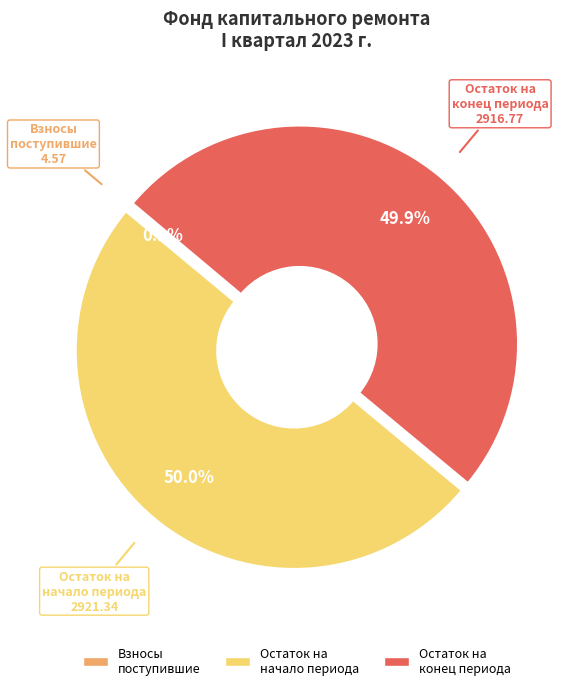

Is the sum of Остаток на начало периода and Остаток на конец периода greater than half?

Yes